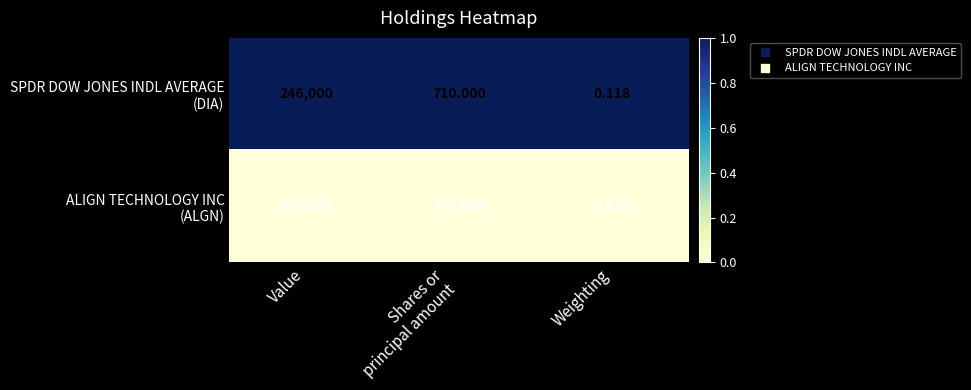

At which category is the sum across all series the highest?

Value